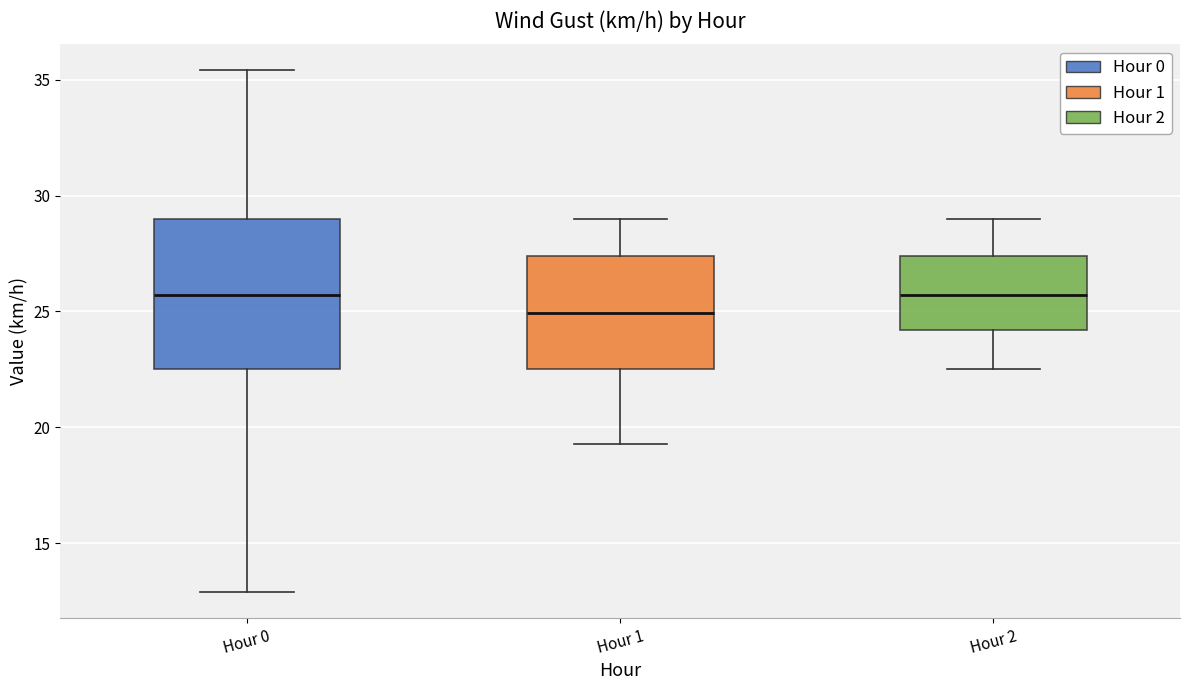

Reading left to right, transcribe this box plot: for each box, give where its median line is, the range the box spans, and where its two whiskers end, as read against the y-axis. The values are not printed on the chart, so give them approximately, as read against the axis.

Hour 0: median 25.5, box 22.5 to 29.0, whiskers 13.0 to 35.5
Hour 1: median 25.0, box 22.5 to 27.5, whiskers 19.5 to 29.0
Hour 2: median 25.5, box 24.0 to 27.5, whiskers 22.5 to 29.0